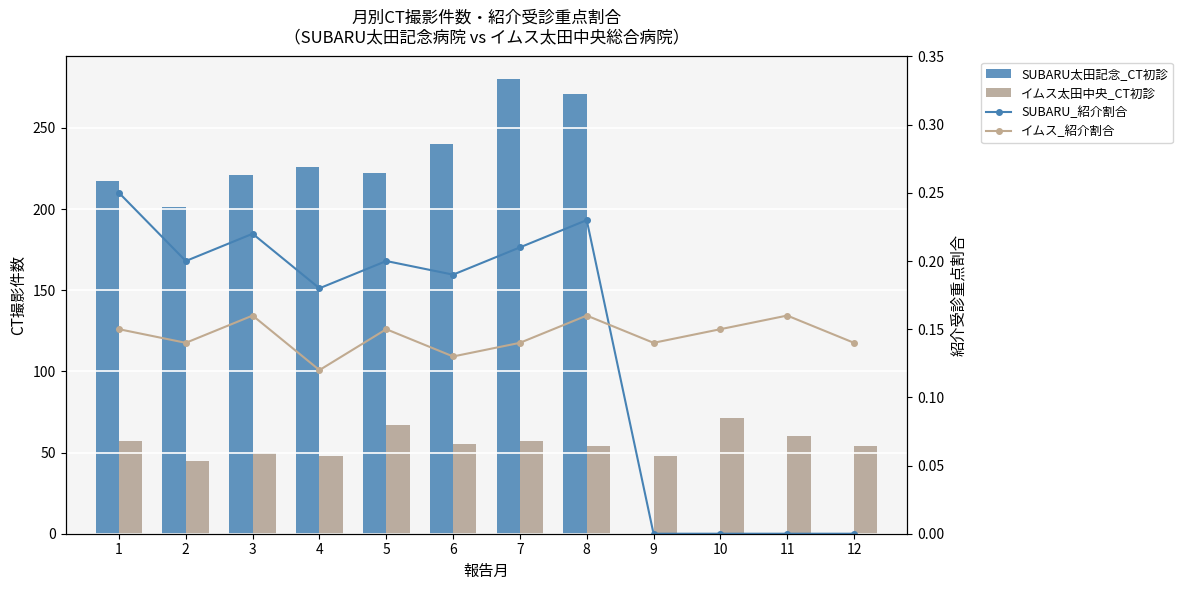

Which category has the lowest value in the イムス_紹介割合 series?

4